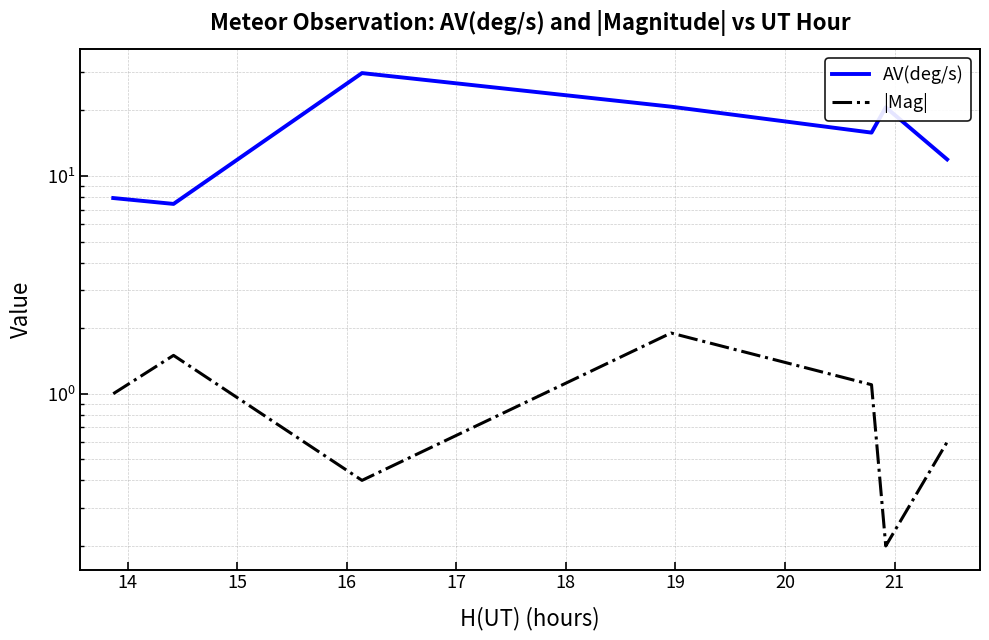

The AV(deg/s) series shows 12.0 at 13. True or false?

False